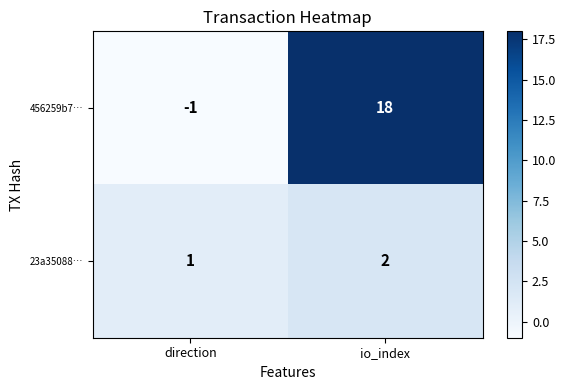

Which series has the largest range (max minus min)?

456259b7…